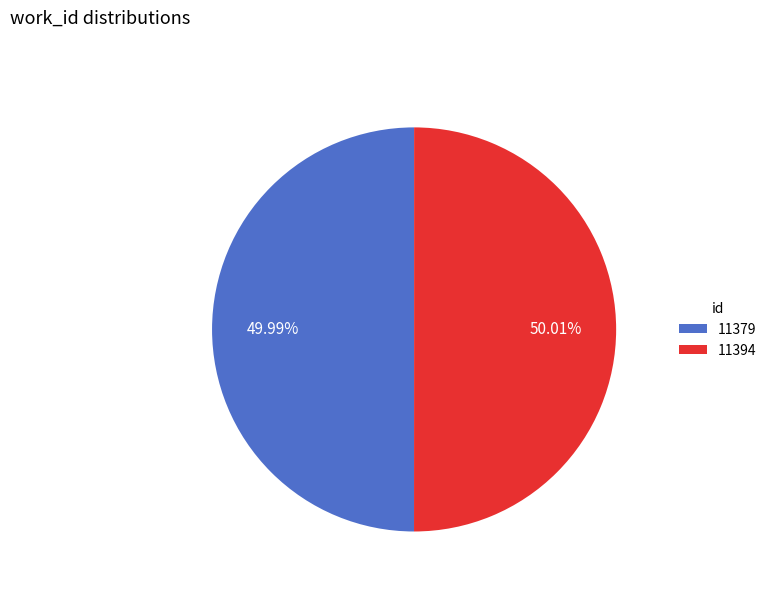

What is the ratio of the value at 11379 to the value at 11394?

1.0